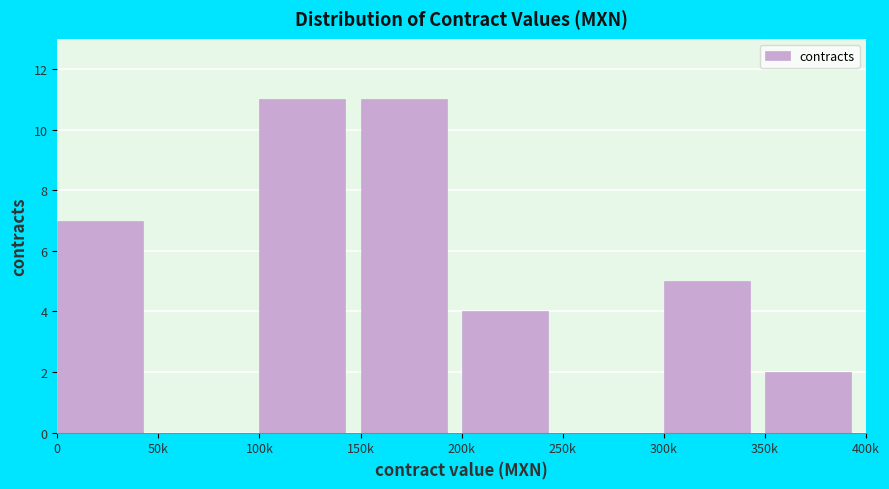

Reading right to left, extract all data points from this chart.

350k=2	300k=5	250k=0	200k=4	150k=11	100k=11	50k=0	0=7